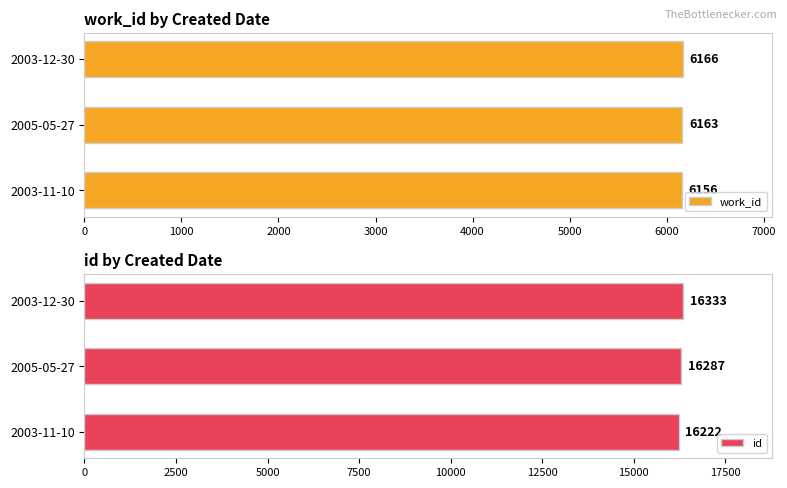

Which category has the lowest value in the work_id series?

2003-11-10